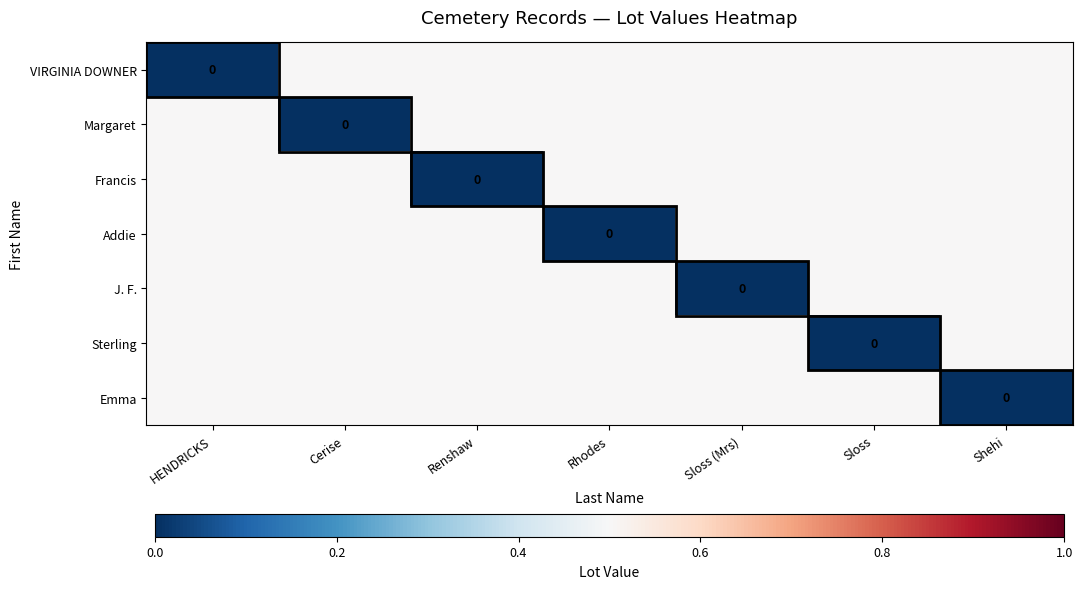

Is the value of Addie at Sloss (Mrs) greater than the value of Francis at Rhodes?

No